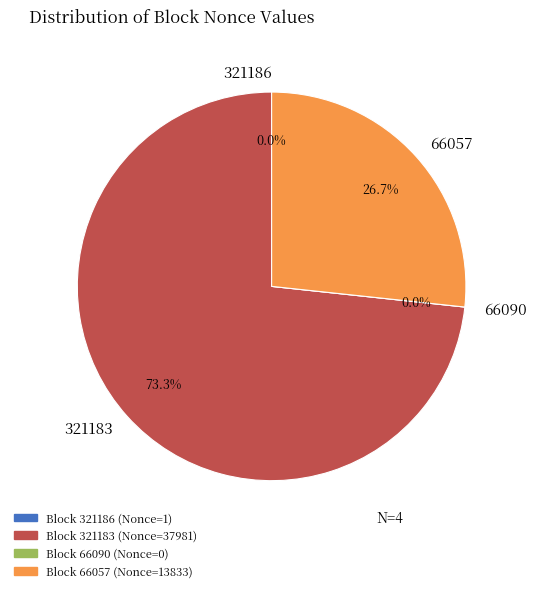

To the nearest percent, what is the difference between the largest and smallest slice percentages?

73%